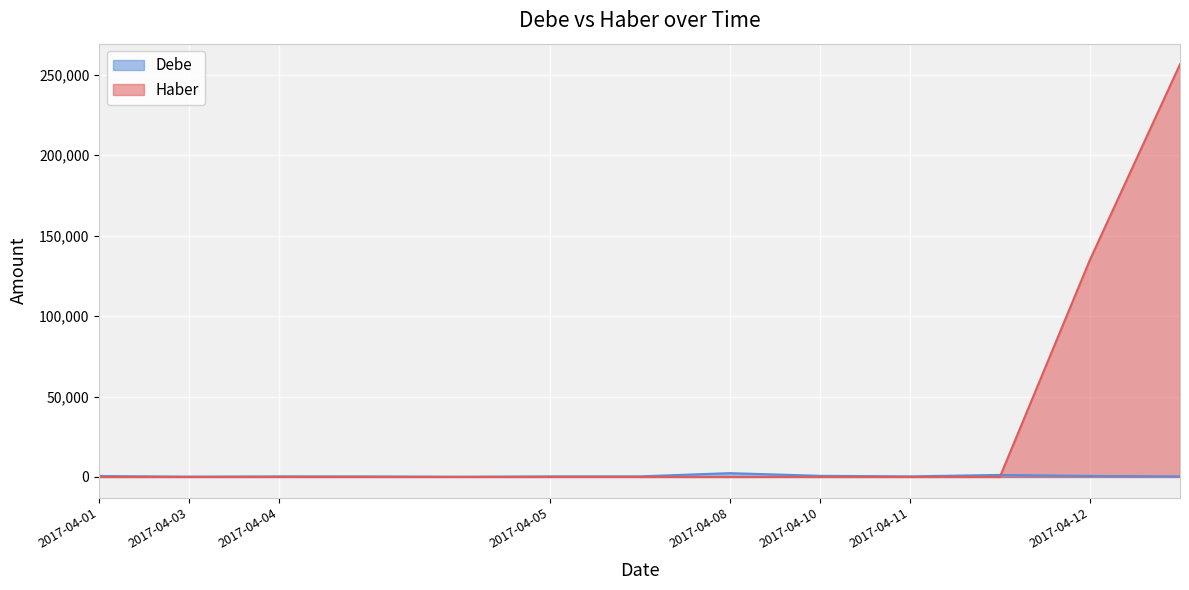

True or false: Haber has a value of 93041.5 at 2017-04-04.

False